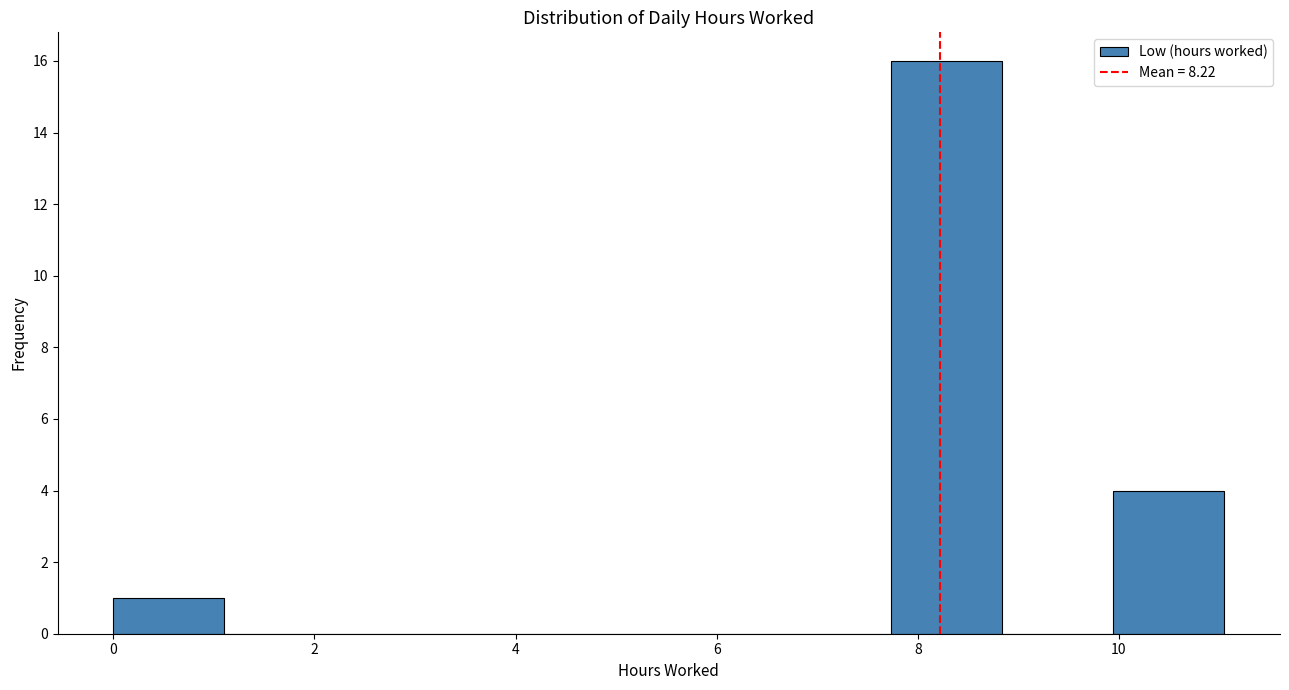

Reading left to right, transcribe this chart: for each bar, give the range it covers on the x-axis and its height. Neither the bar edges nor the heights are printed on the chart, so give them approximately, as read against the axes.

0.0 to 1.2: 1
1.2 to 2.2: 0
2.2 to 3.4: 0
3.4 to 4.4: 0
4.4 to 5.6: 0
5.6 to 6.6: 0
6.6 to 7.8: 0
7.8 to 8.8: 16
8.8 to 10.0: 0
10.0 to 11.0: 4